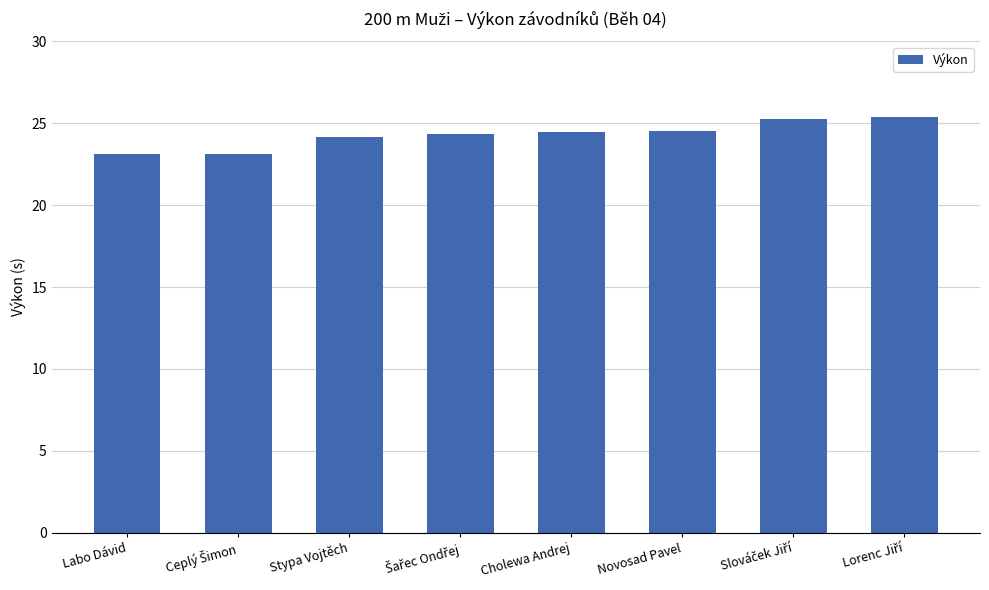

What is the difference between the maximum and second lowest values?

2.2